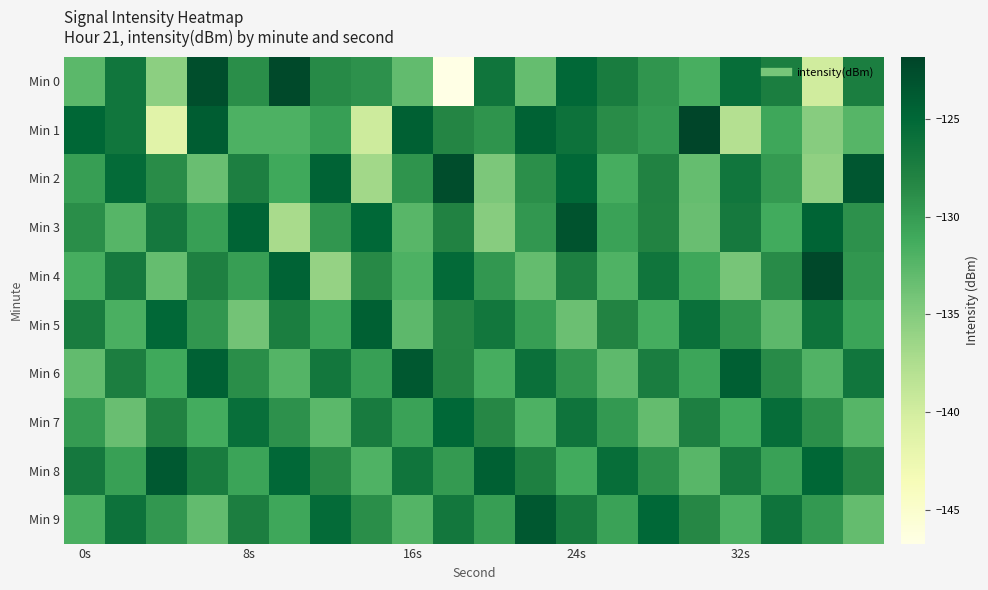

What is the minimum value shown in the chart?

-146.7